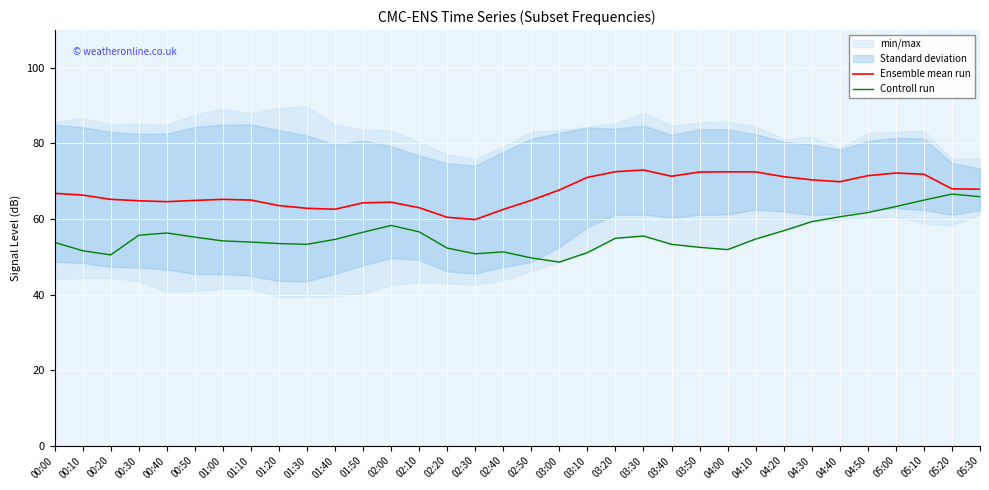

What is the average value of the Ensemble mean run series?

67.3